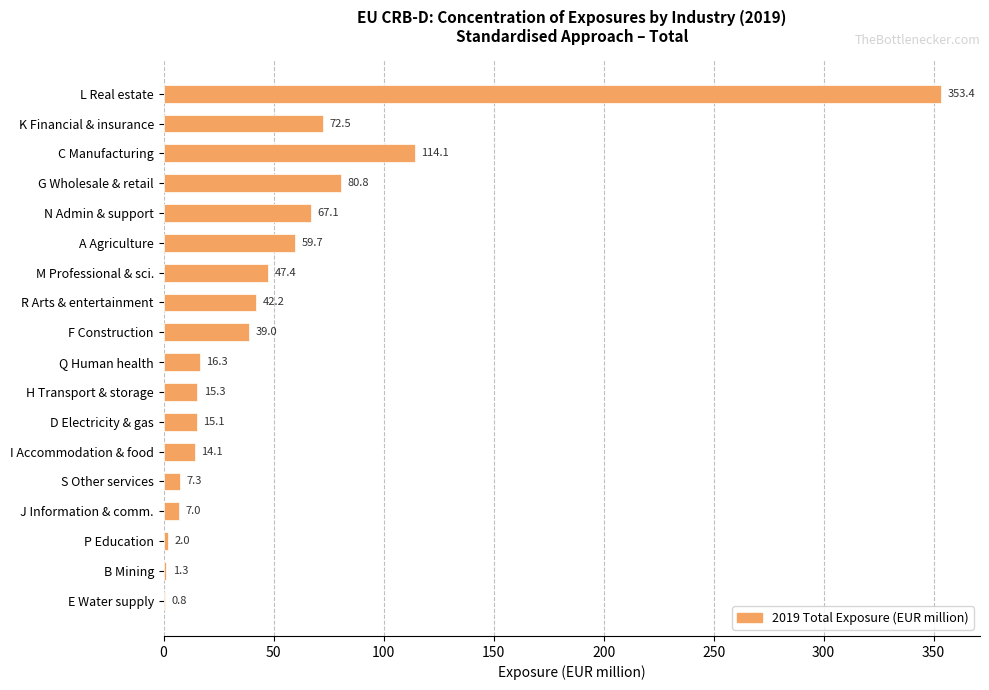

Between Q Human health and R Arts & entertainment, which is larger?

R Arts & entertainment